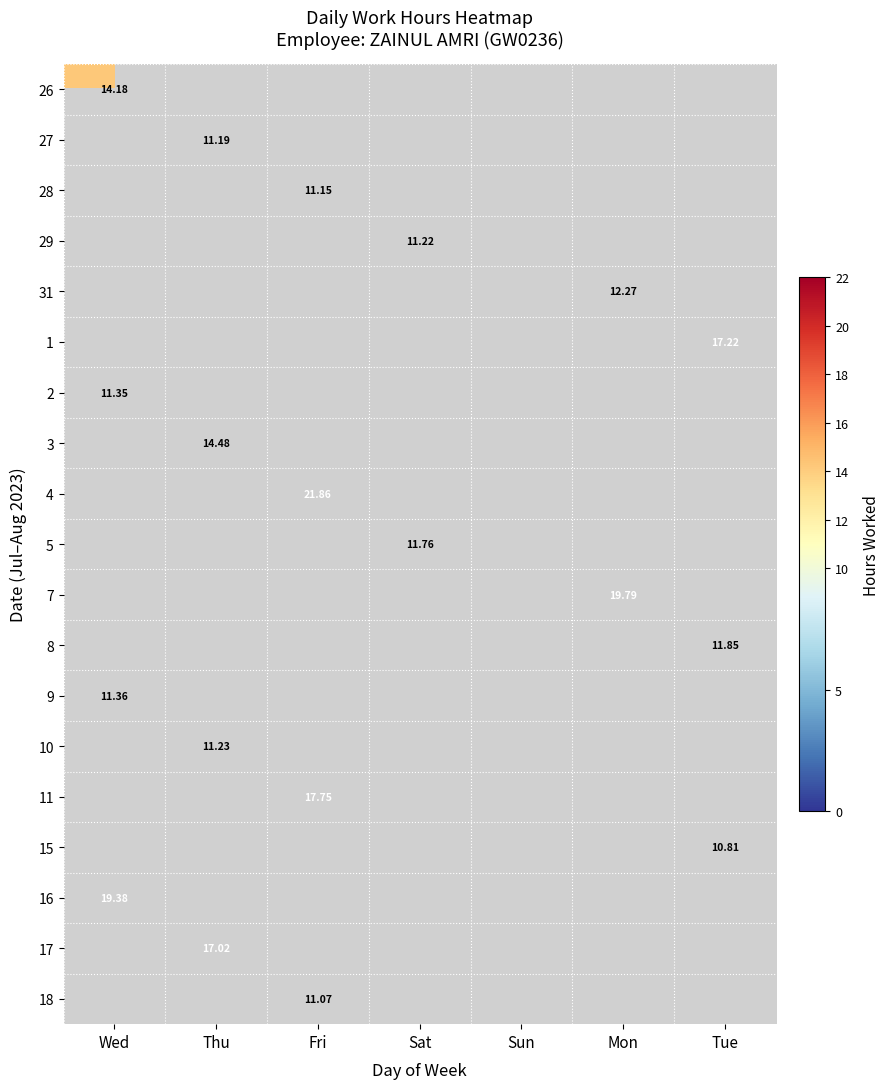

What is the greatest value displayed?

21.9